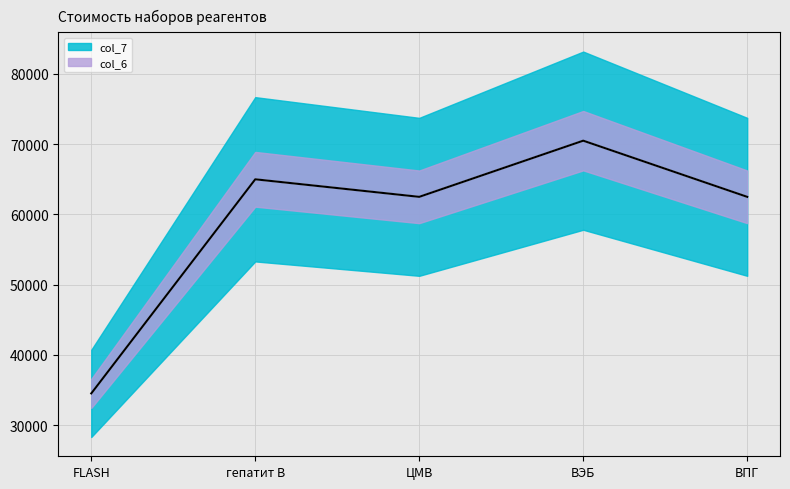

Where is the first local minimum for col_7?

ЦМВ